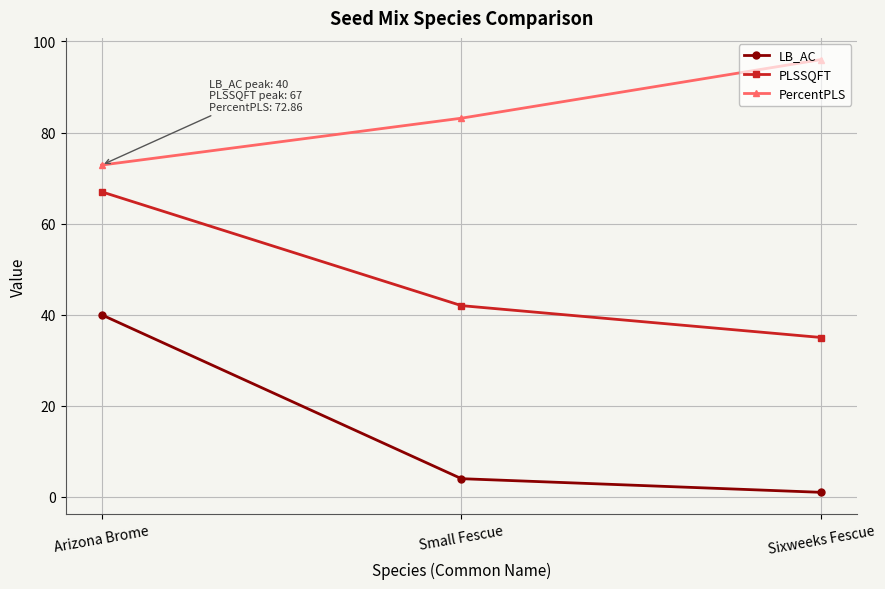

What is the sum of the PercentPLS values at Small Fescue and Arizona Brome?

156.0